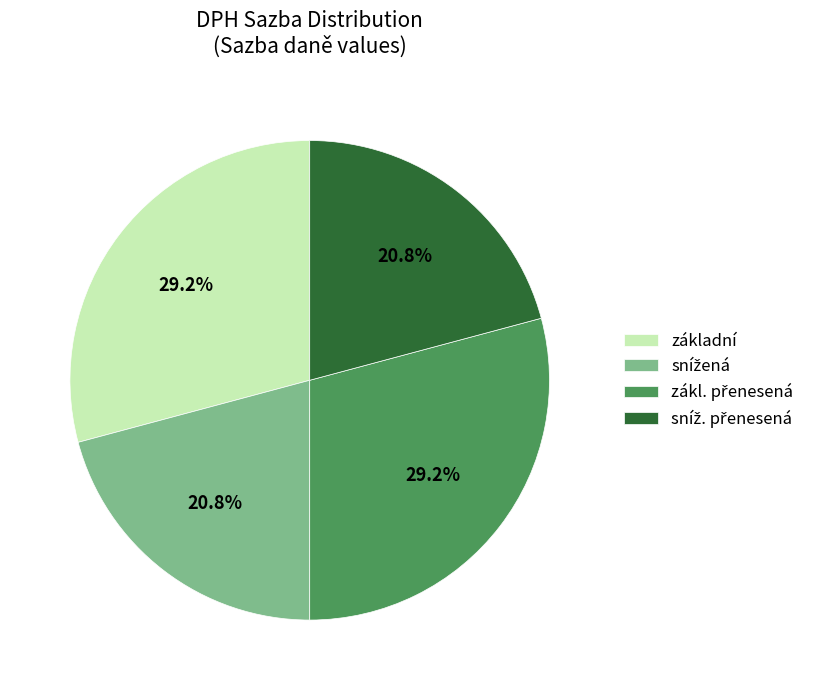

To the nearest percent, what is the difference between the largest and smallest slice percentages?

8%